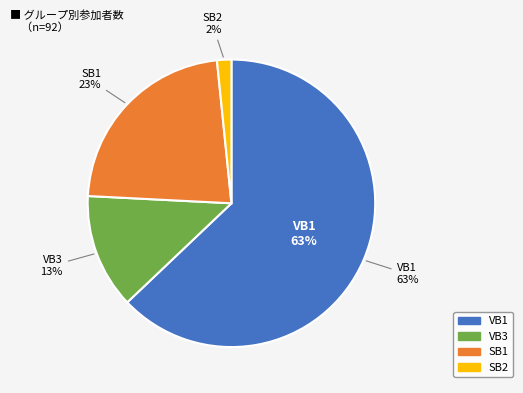

Is there a majority slice in this chart?

Yes